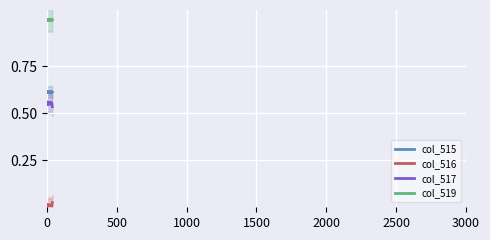

What is the label of the 25th point from the left?

24